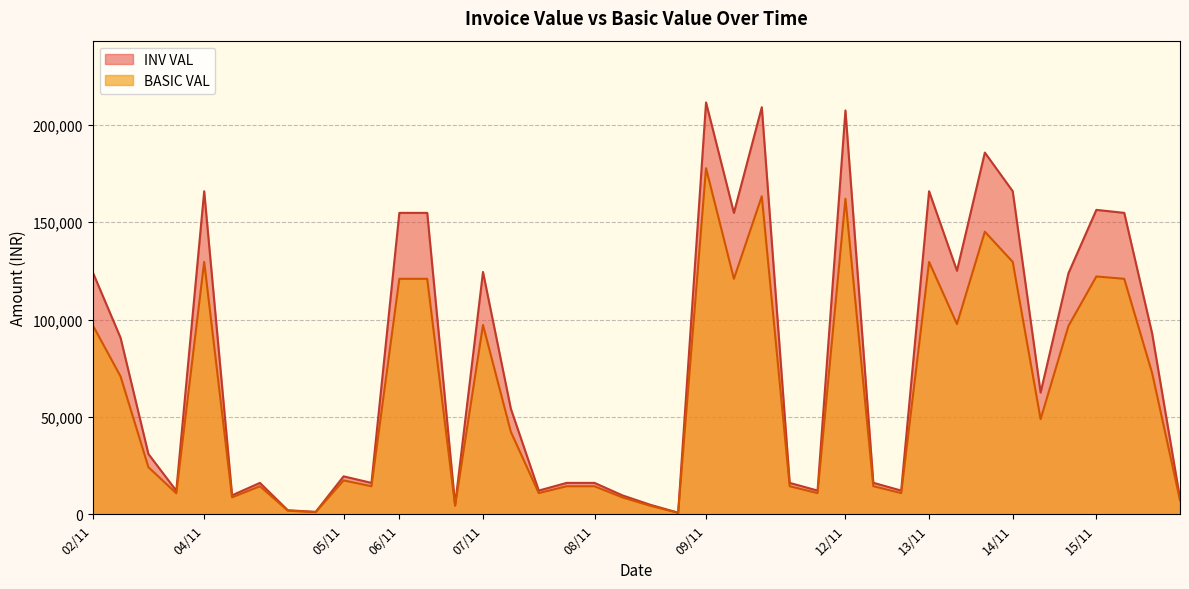

At which category is the sum across all series the highest?

09/11